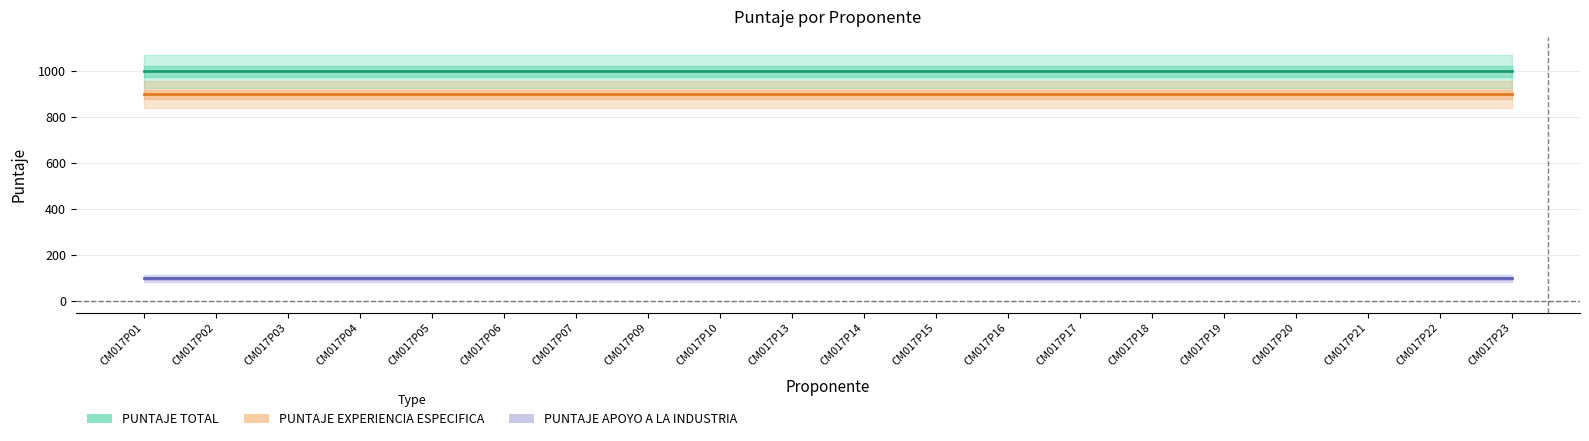

What is the value of the PUNTAJE TOTAL point at the 14th from the left?

1000